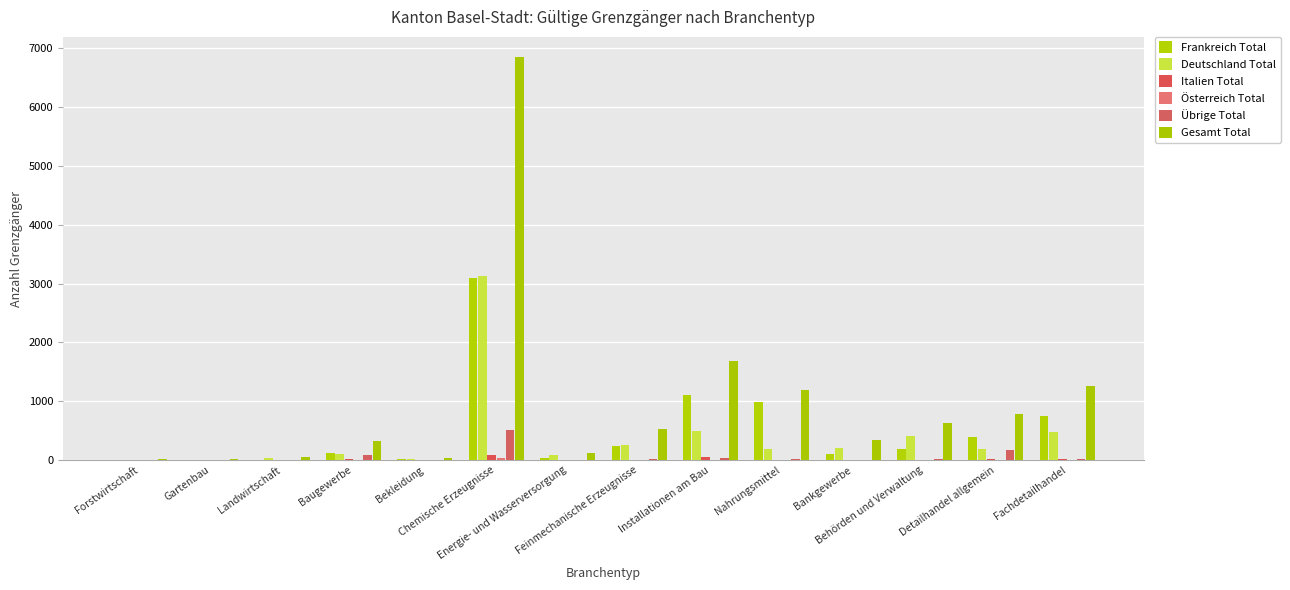

How many series are shown in this chart?

6